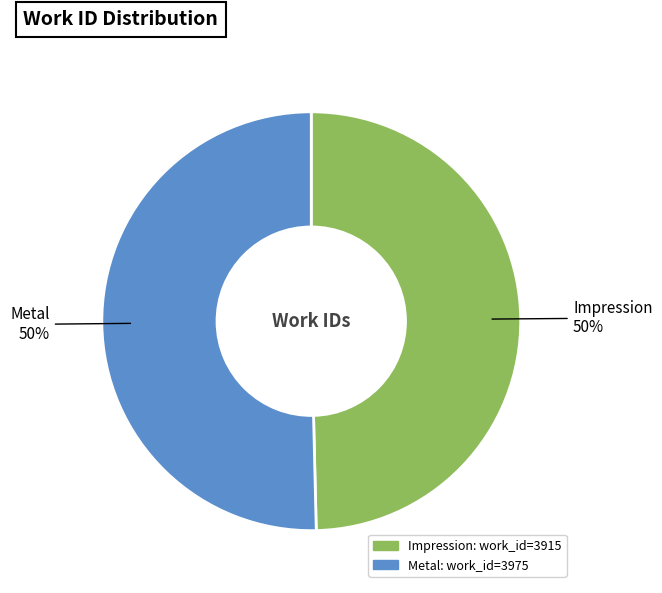

To the nearest percent, what is the average slice percentage?

50%